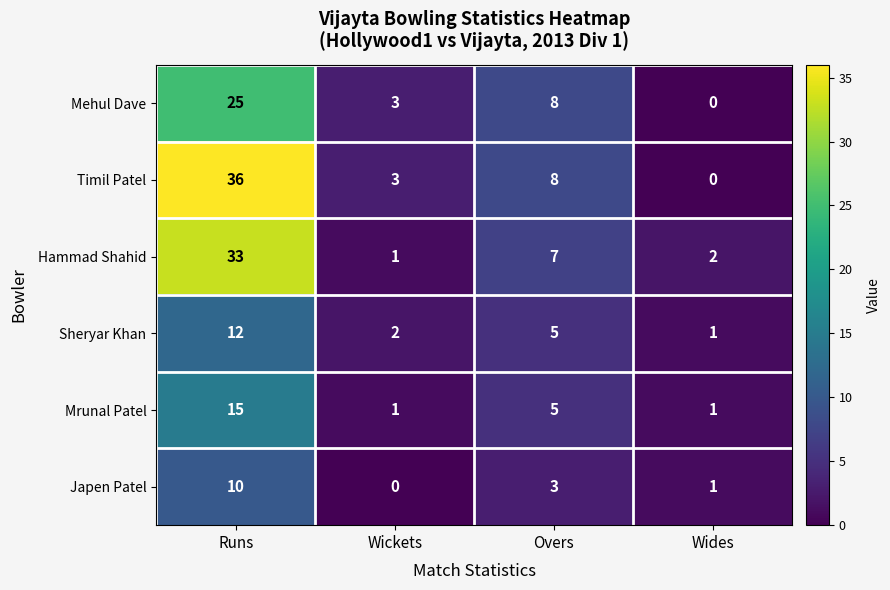

What is the highest value of the Sheryar Khan series?

12